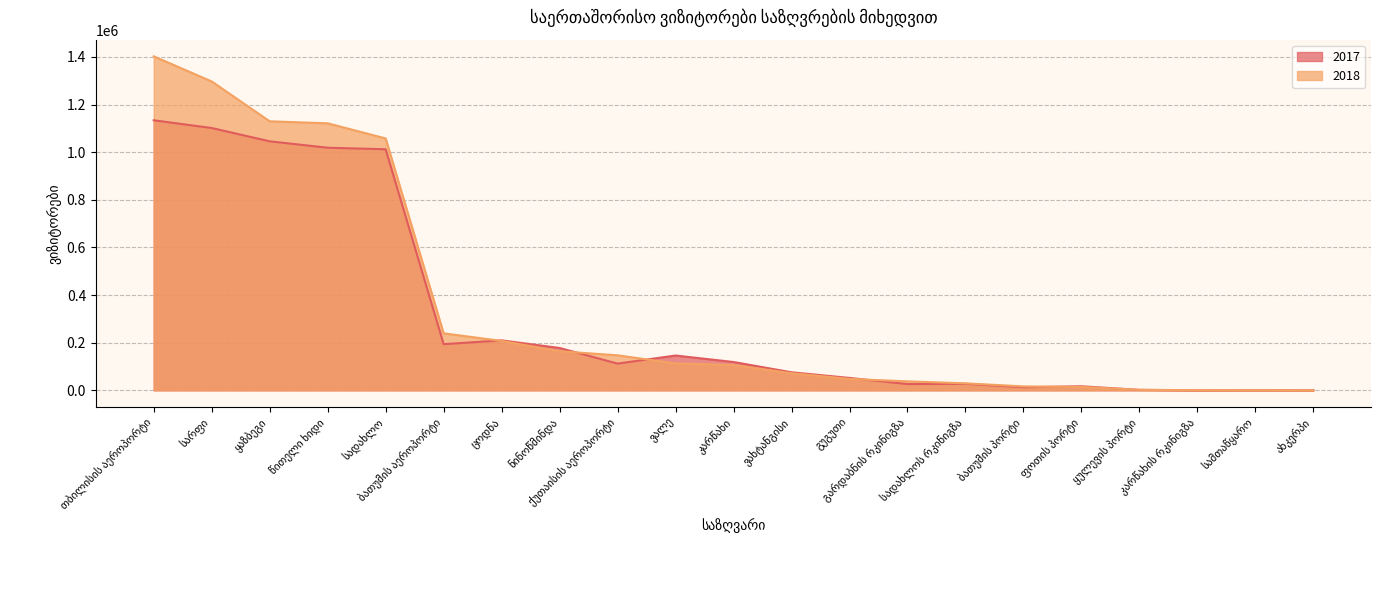

The value of 2017 at ფოთის პორტი is 8411. True or false?

False